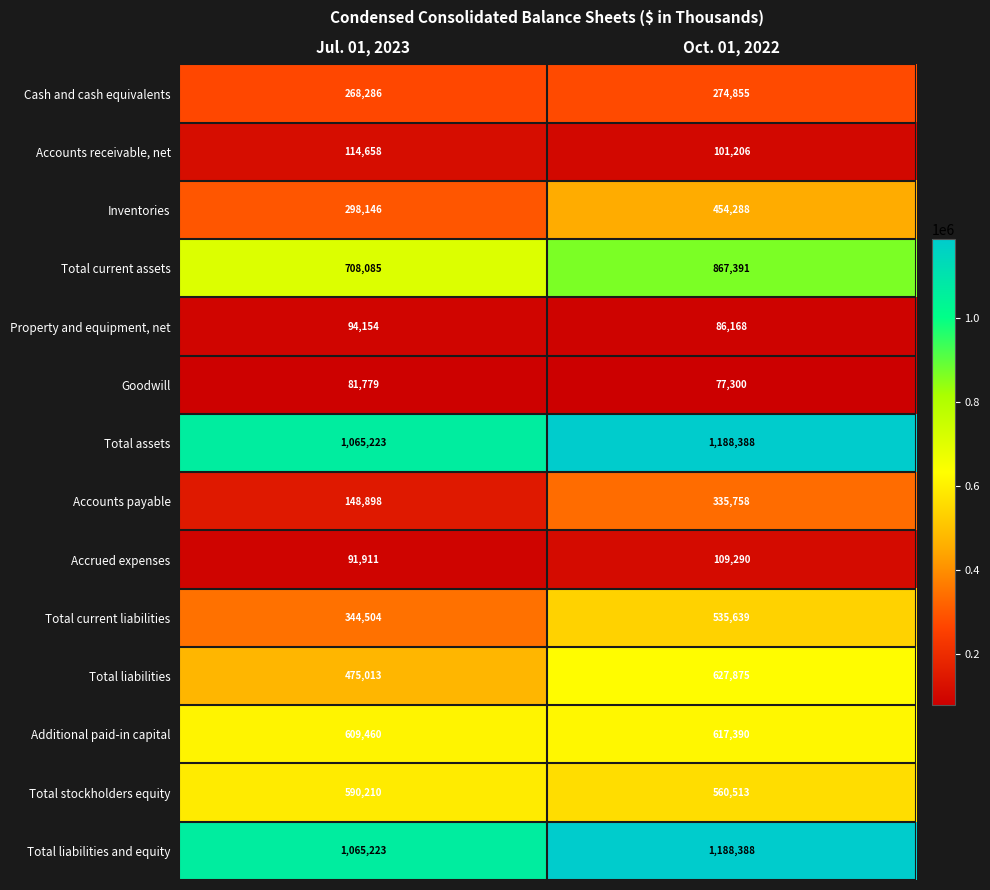

True or false: Inventories has a value of 298146 at Jul. 01, 2023.

True